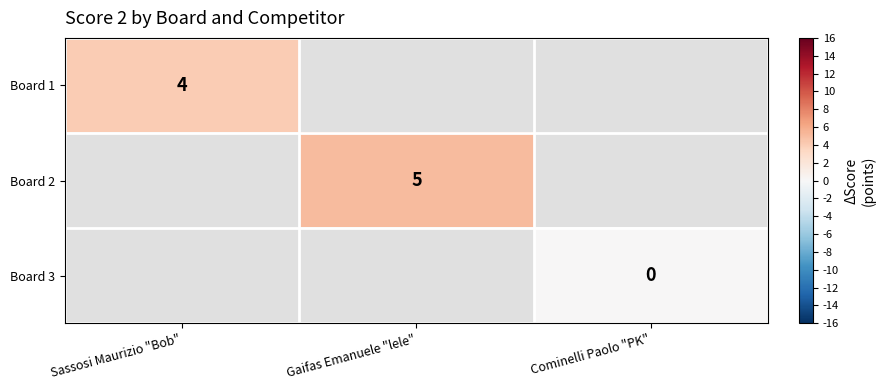

The Board 1 series shows 2.1 at Sassosi Maurizio "Bob". True or false?

False